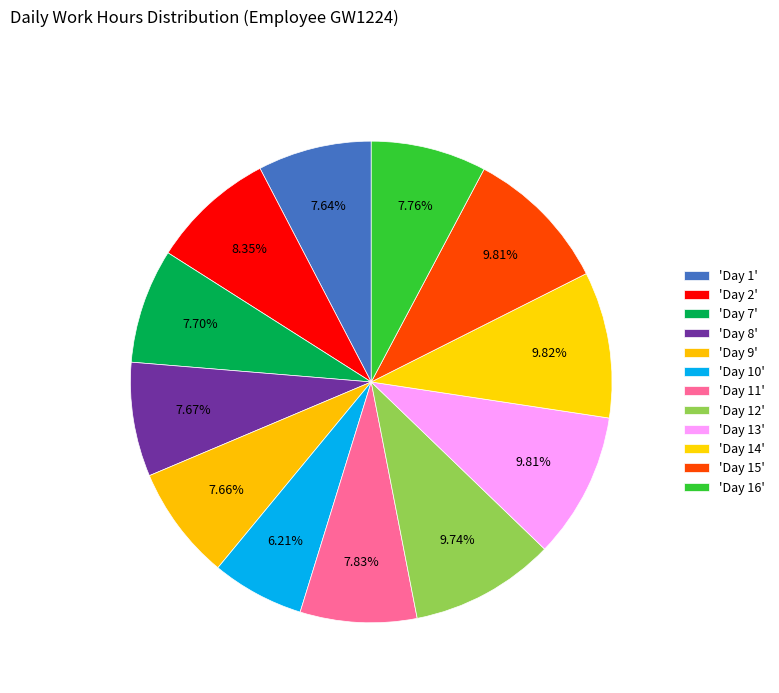

Count the number of slices in the pie.

12